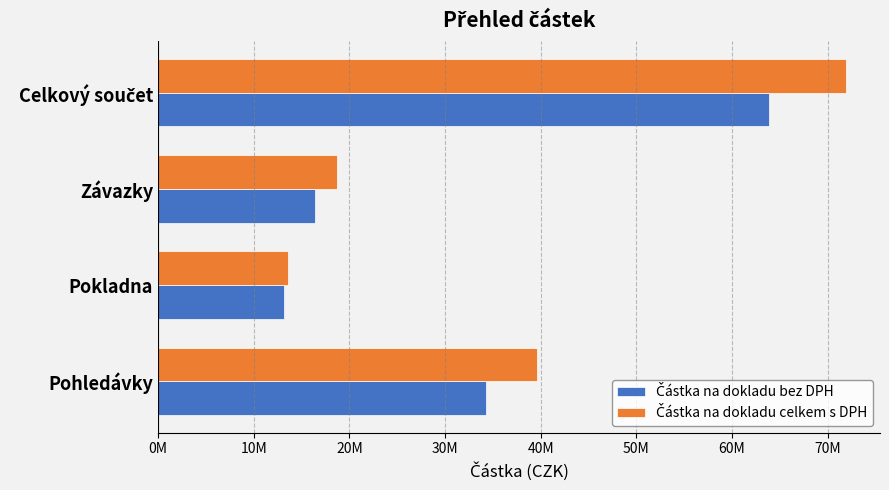

What is the difference between the maximum and minimum values in the Částka na dokladu celkem s DPH series?

58309395.0